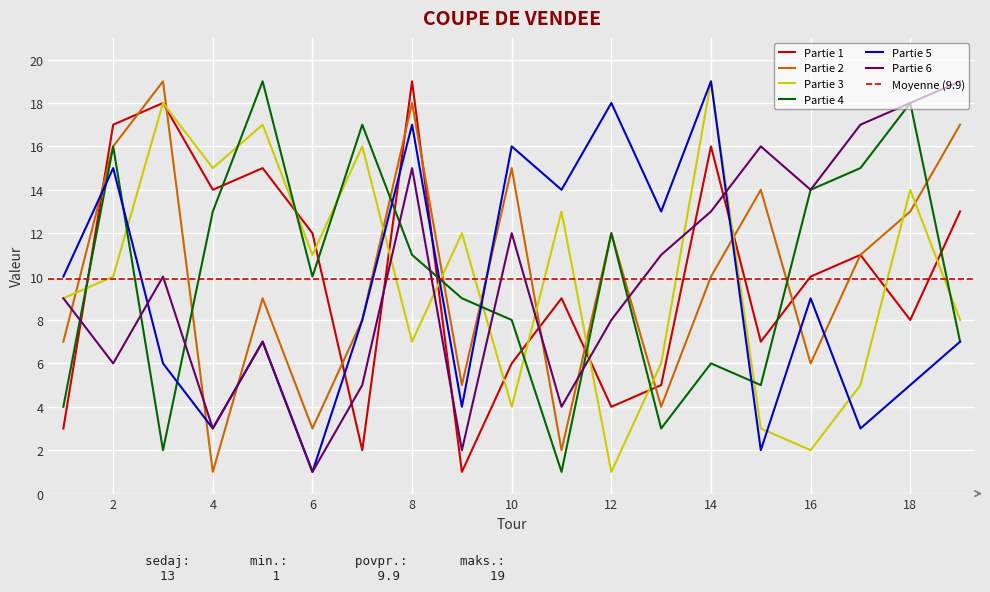

What value does the Partie 6 series have at 16, to the nearest 10?

10